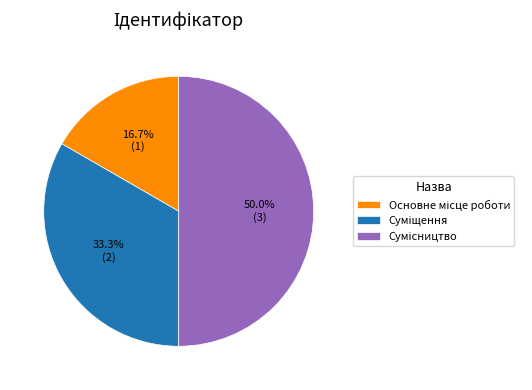

Rank the categories by value from lowest to highest.

Основне місце роботи, Суміщення, Сумісництво